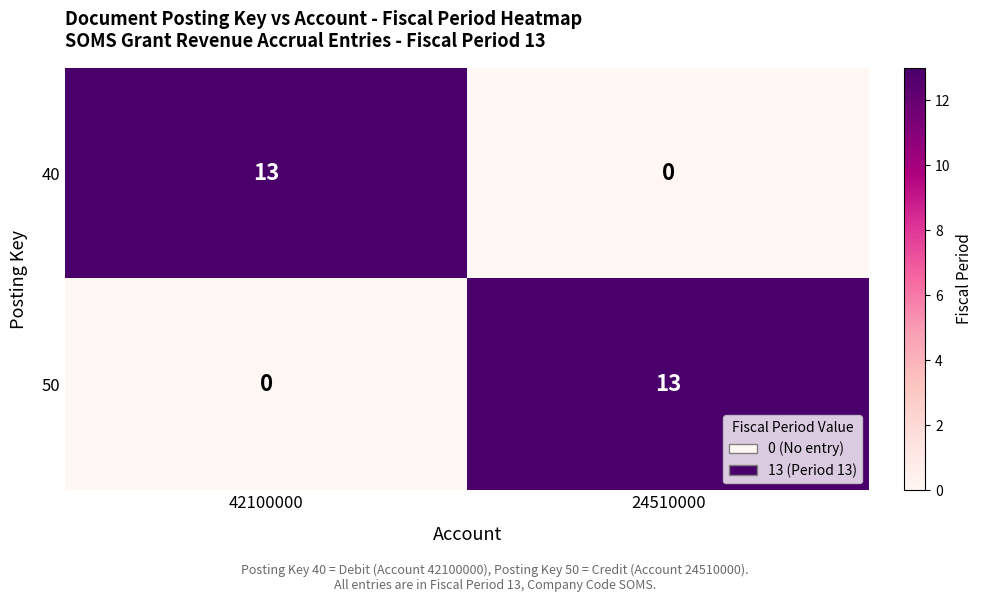

What is the difference between the highest and lowest values at 42100000?

13